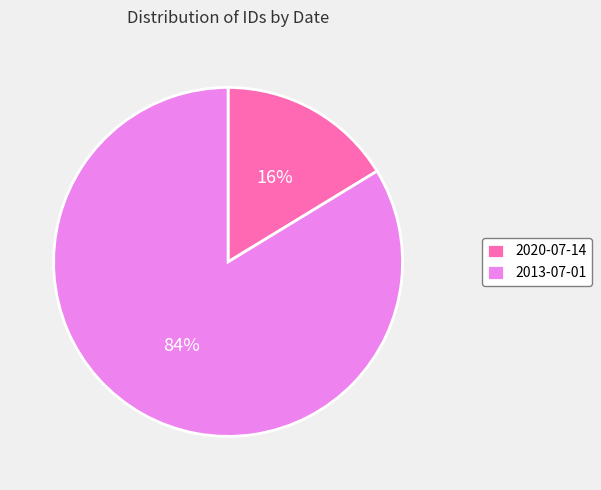

Is 2013-07-01 the majority of the pie?

Yes